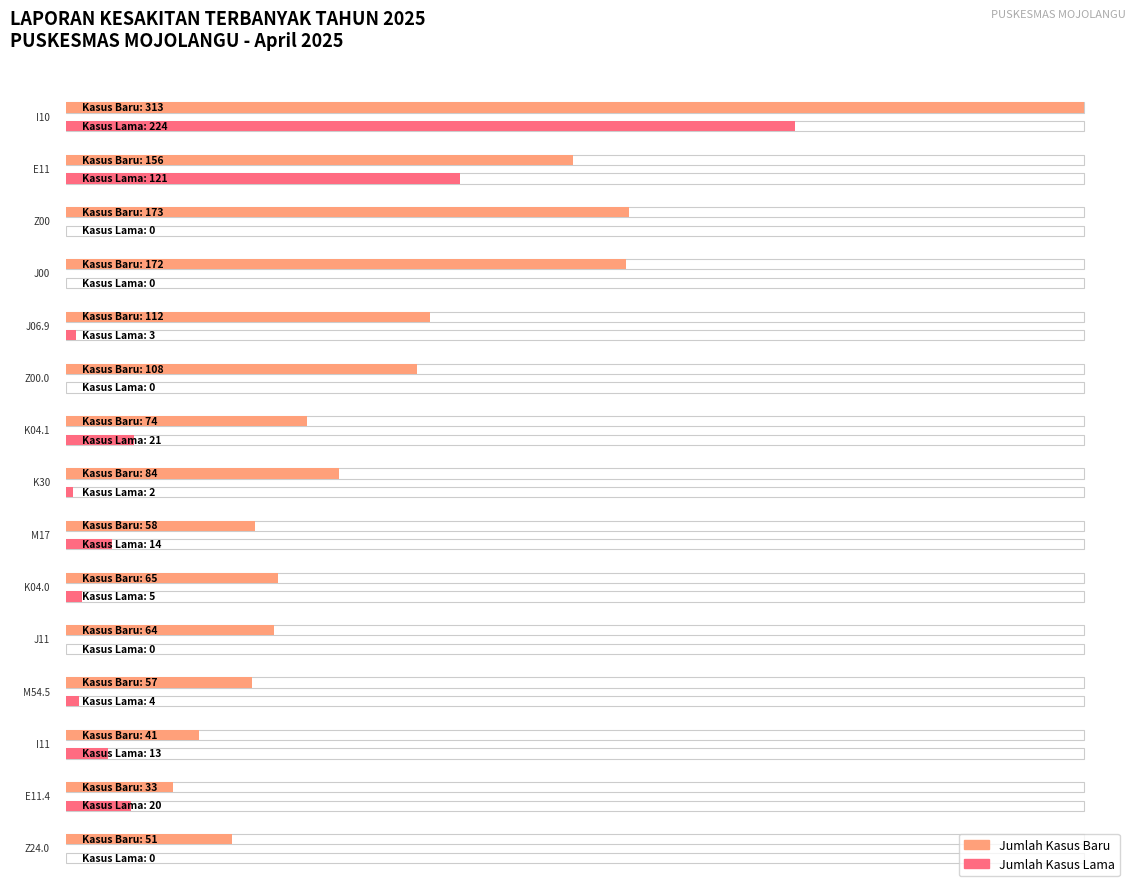

Which series has the widest spread of values?

Jumlah Kasus Baru